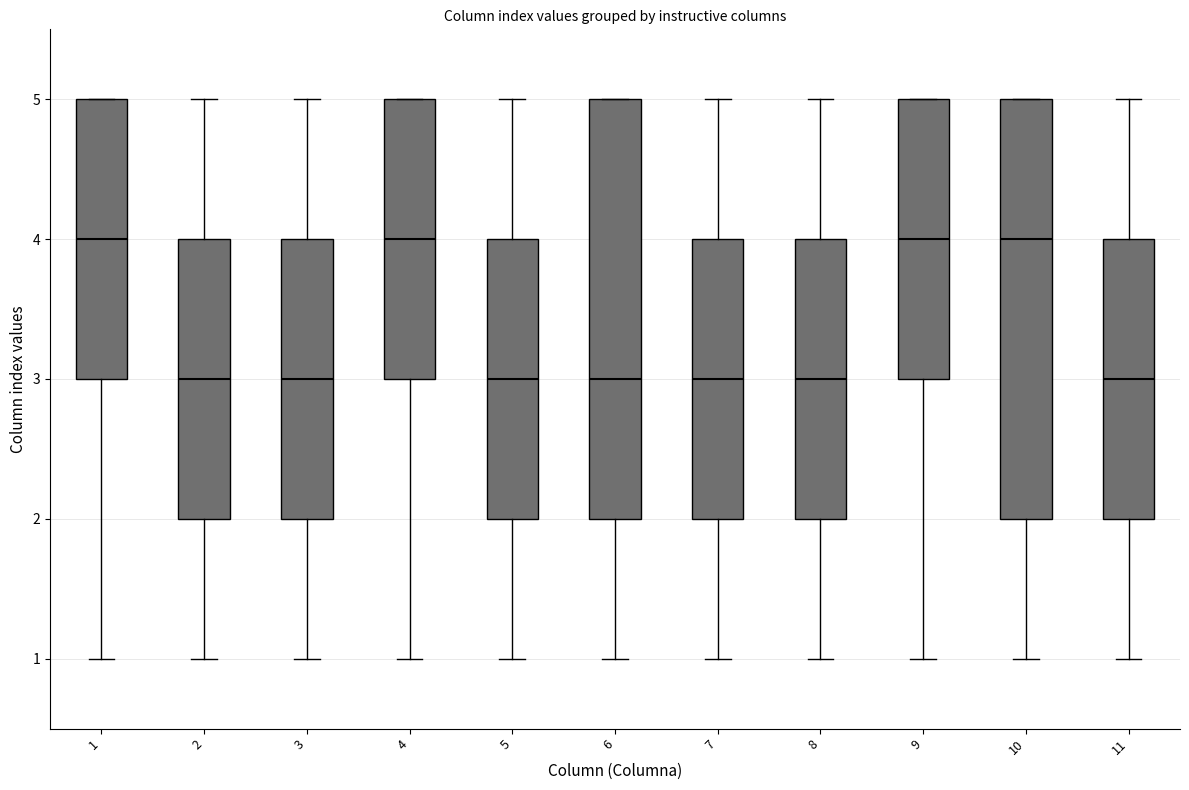

Where is the lower edge of the box at x = 11 on the y-axis? The values are not printed on the chart, so give them approximately, as read against the axis.

2